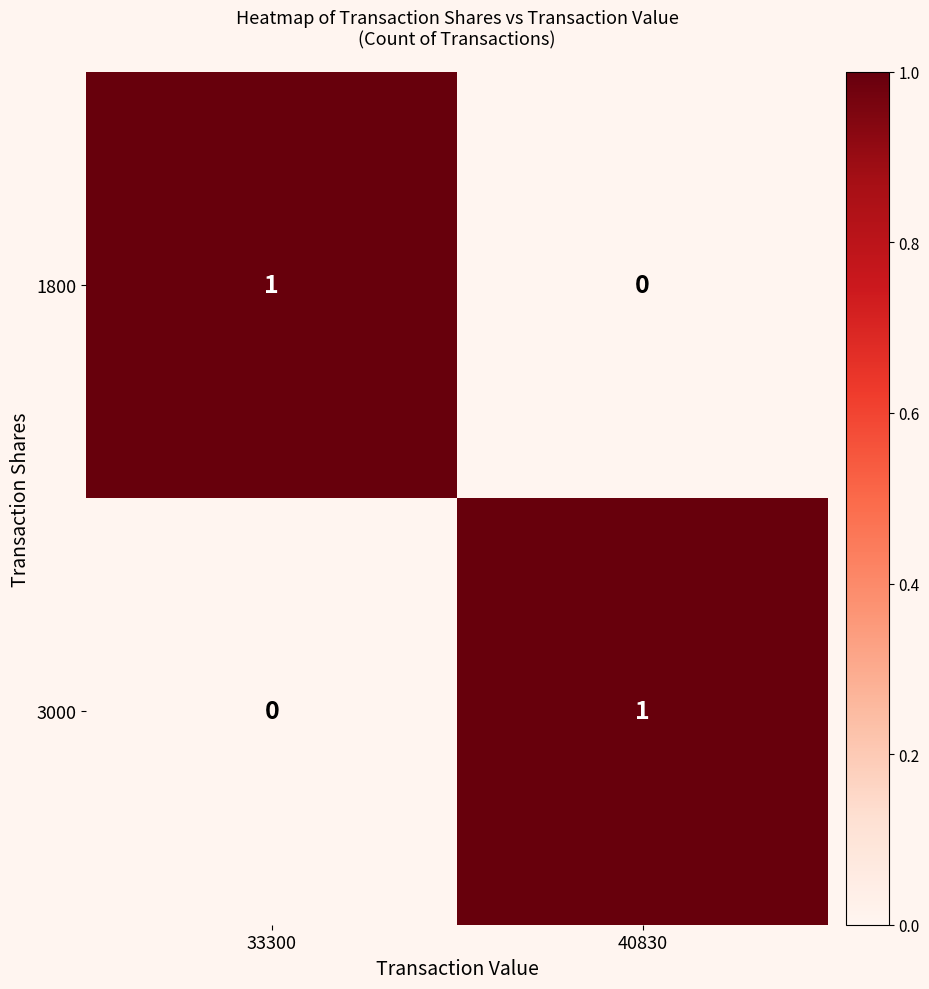

The 1800 series shows 1 at 33300. True or false?

True